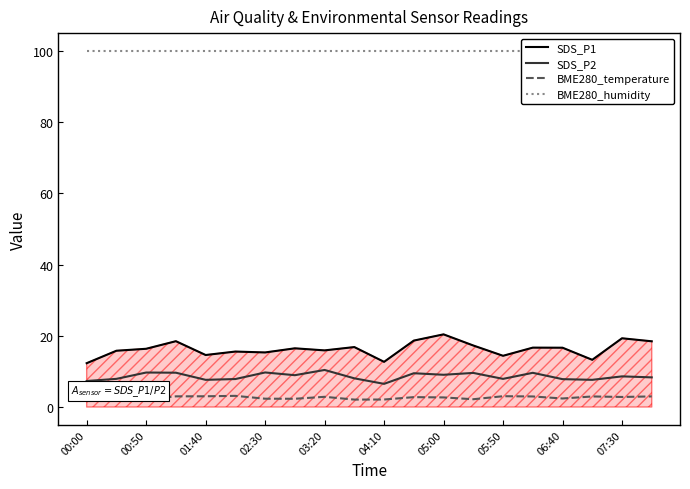

In SDS_P1, how many points are higher than both neighbors (excluding endpoints)?

7